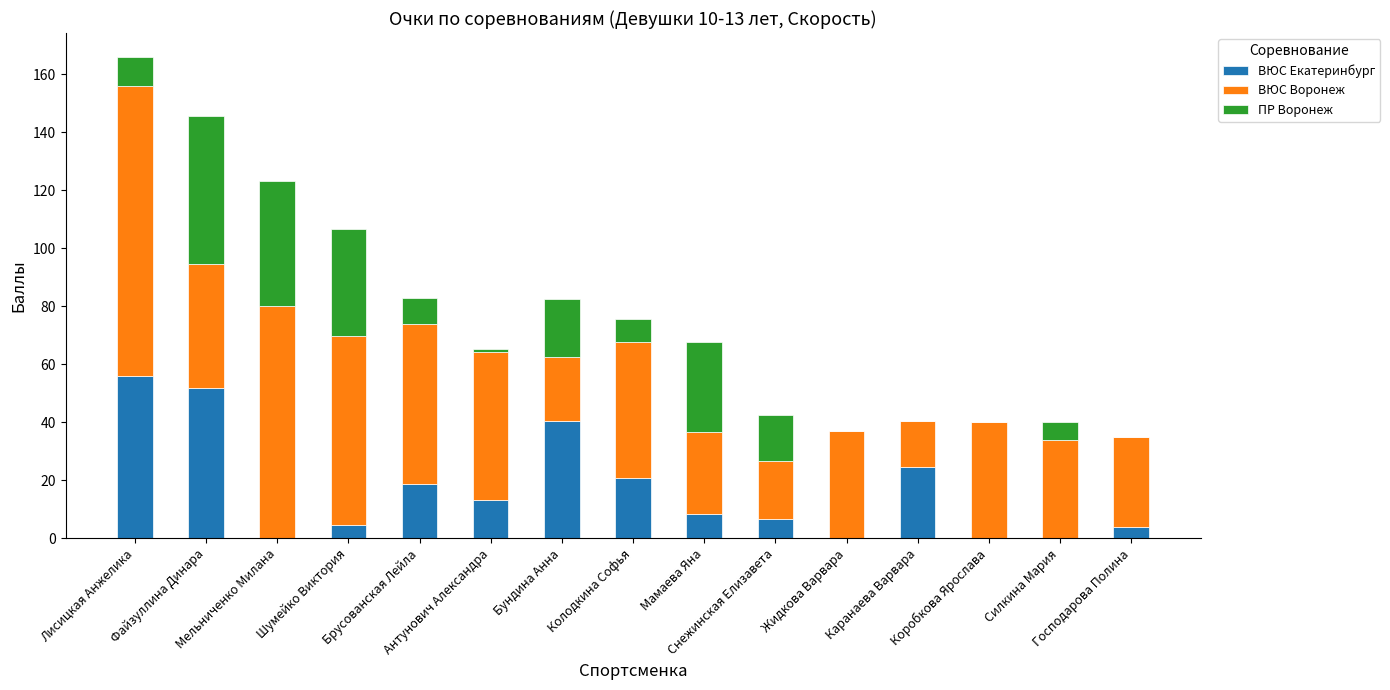

At which category is the sum across all series the highest?

Лисицкая Анжелика